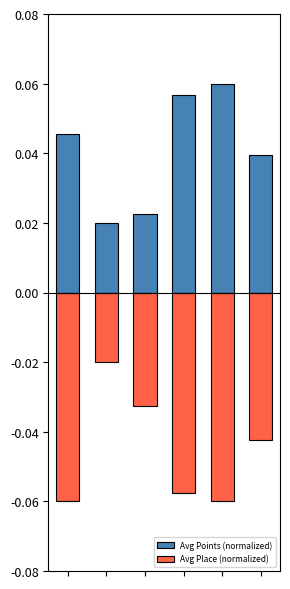

At 3, list the series in order from largest to smallest.

Avg Points (normalized), Avg Place (normalized)